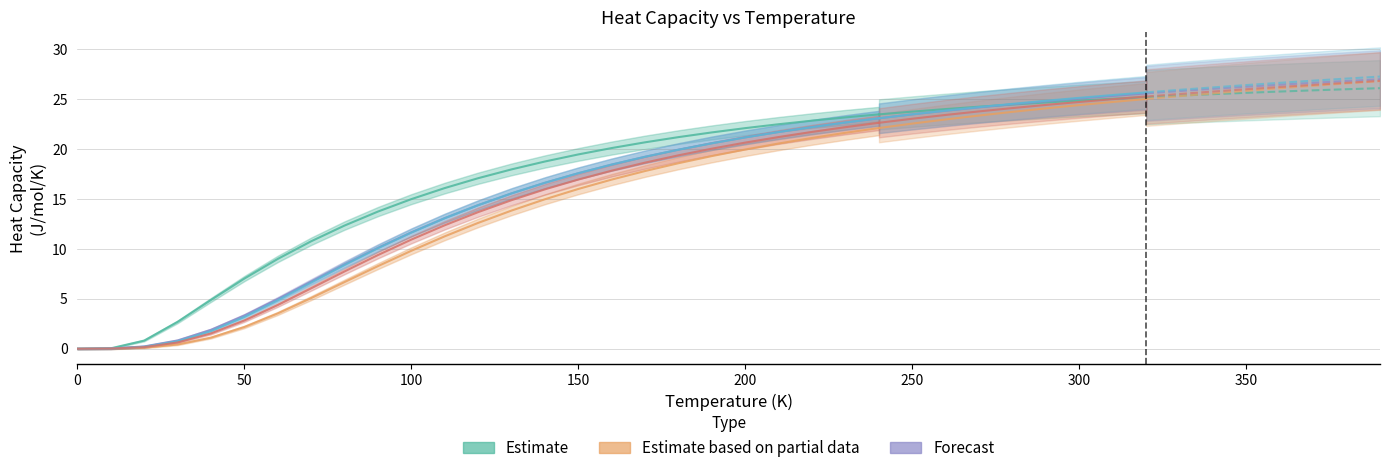

At how many categories does at least one series exceed 16?

29